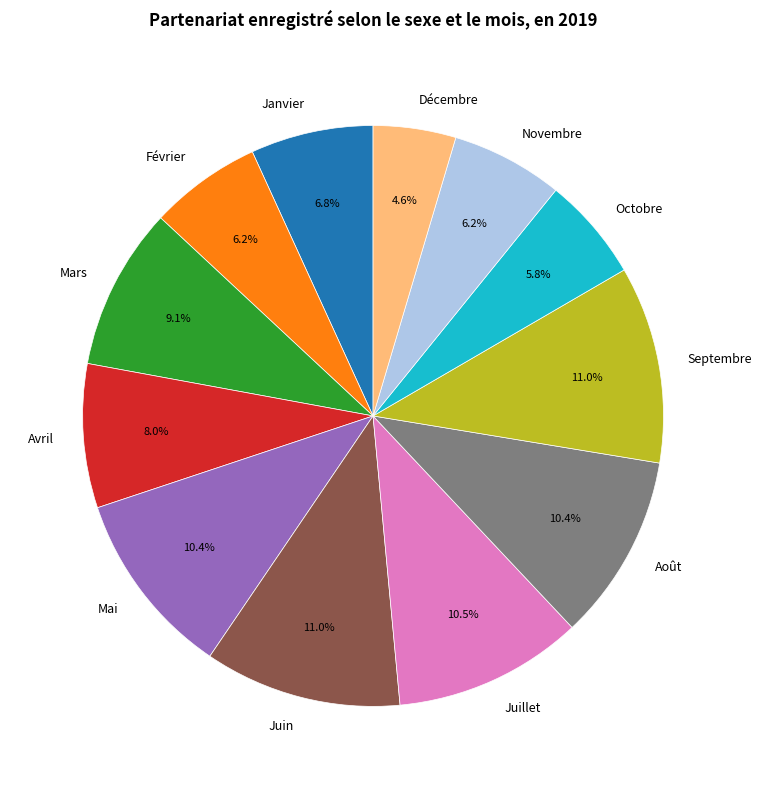

Which slice is the smallest?

Décembre